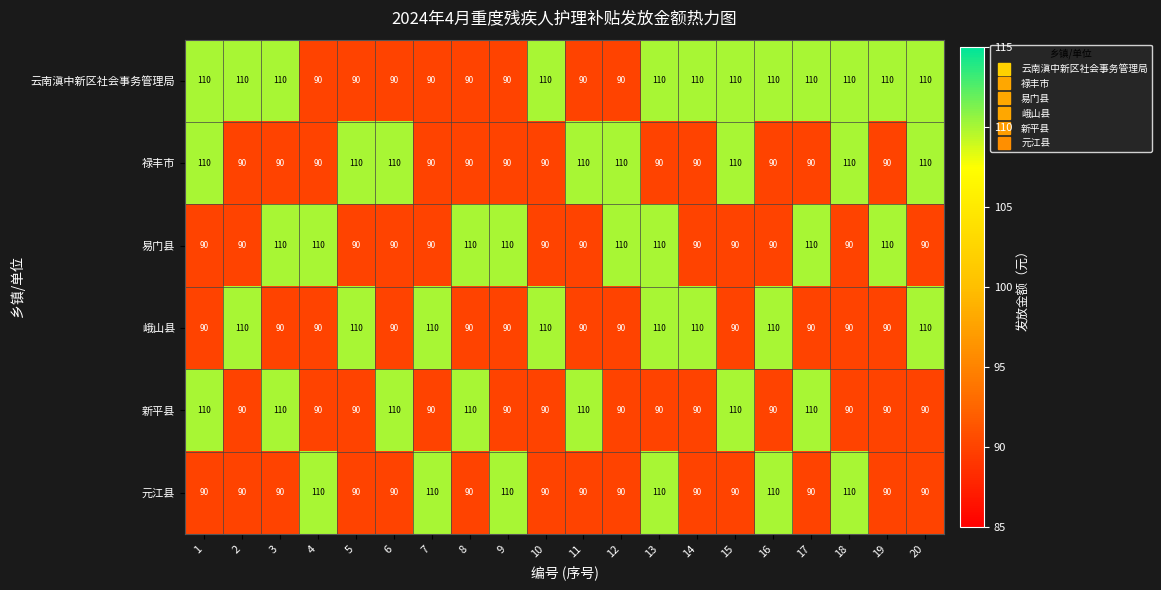

At which category is the sum across all series the highest?

13